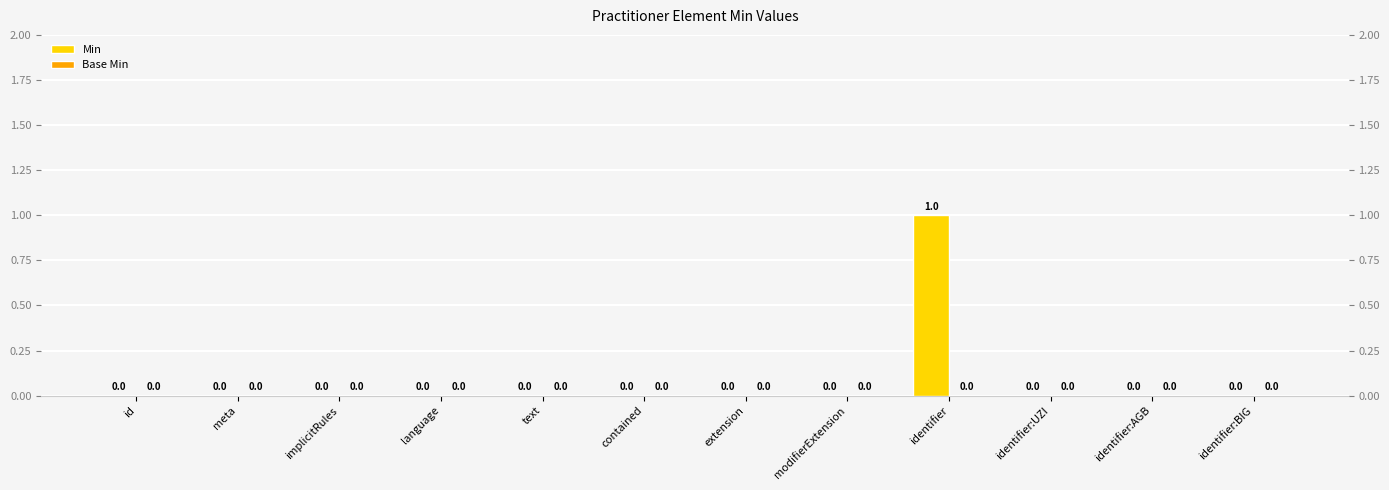

How many values in Min are above zero?

1